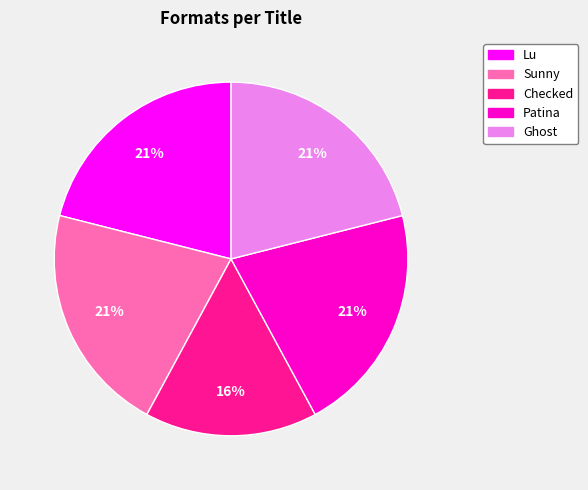

Do Checked and Lu together represent more than half of the pie?

No